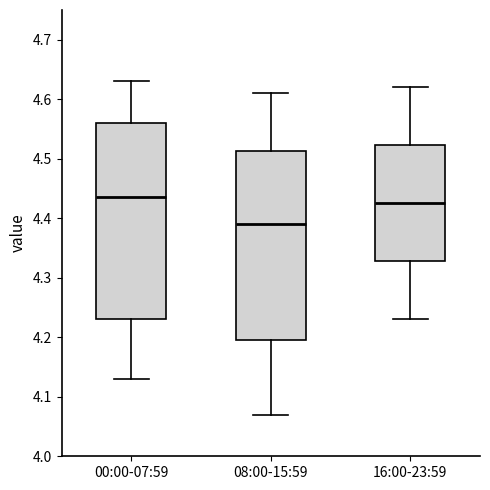

Which box's median line is the lowest?

08:00-15:59